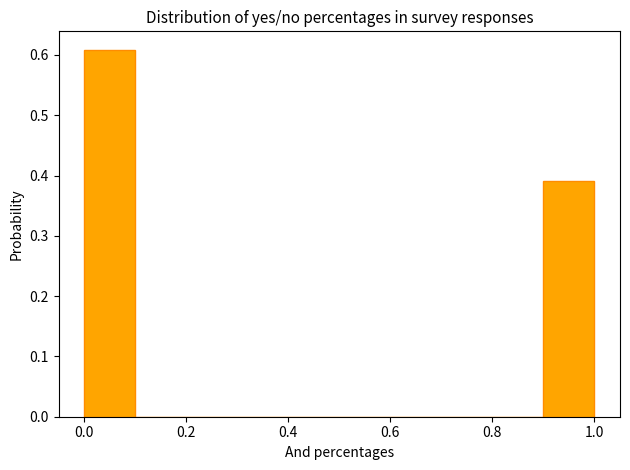

How tall is the bar that spans 0.0 to 0.1 on the x-axis? The values are not printed on the chart, so give them approximately, as read against the axis.

0.61